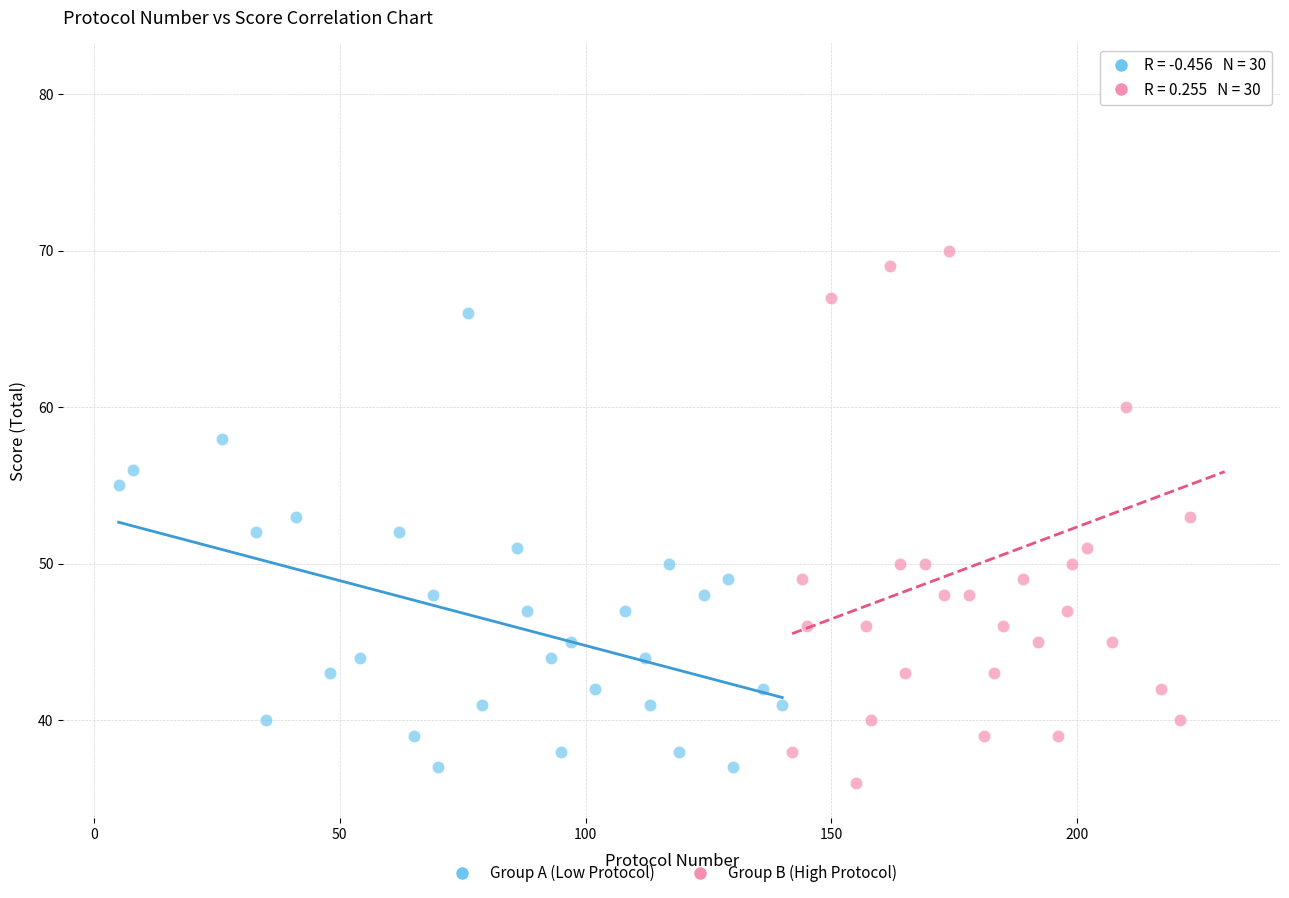

Which series contains the lowest Y value?

Group B (High Protocol)